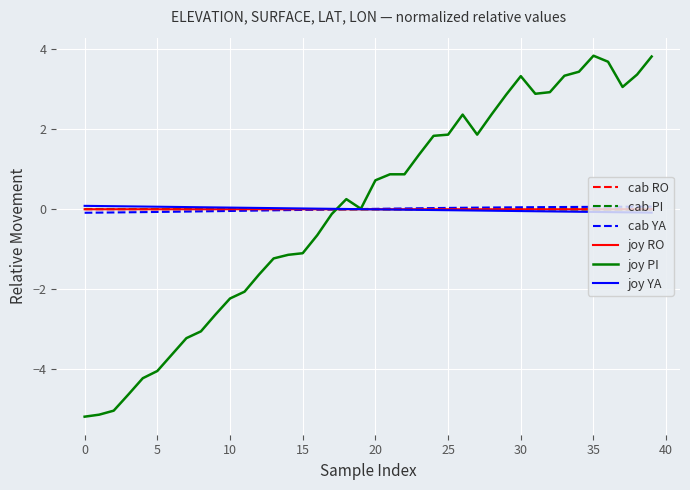

What is the difference between the maximum and minimum values in the joy YA series?

0.2